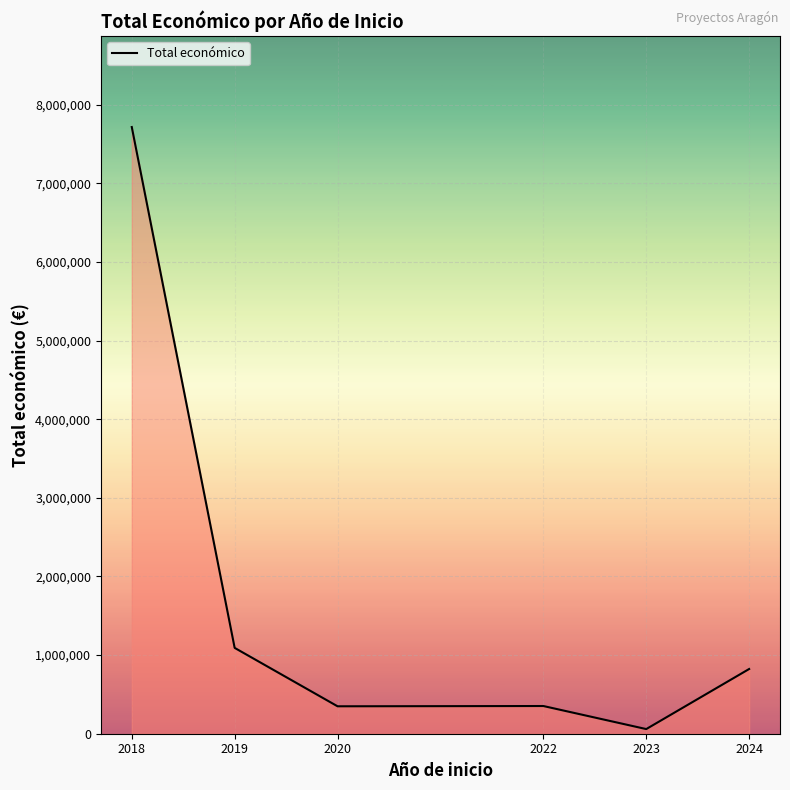

True or false: there are more than 1 points higher than both neighbors.

False